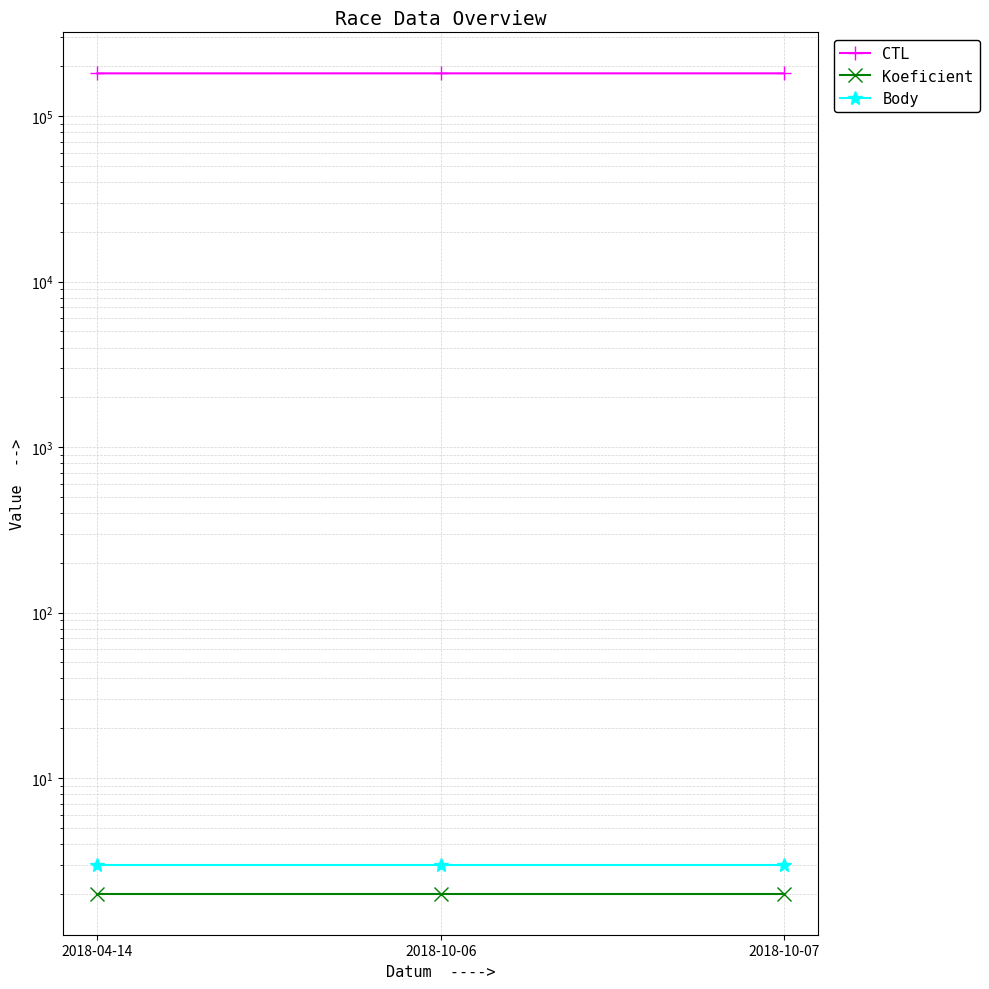

What are all the series names shown in the legend?

CTL, Koeficient, Body